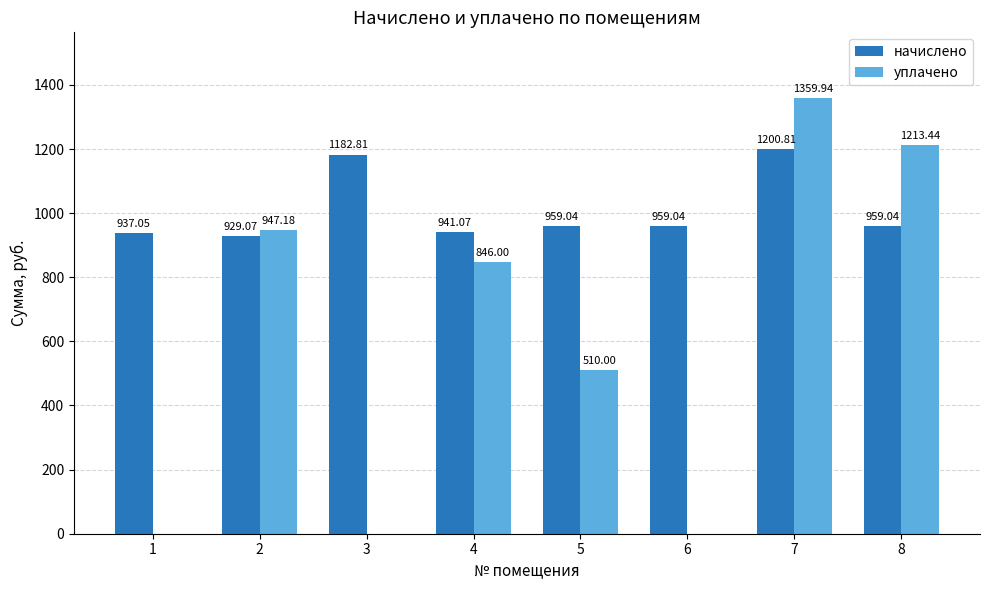

Does the chart contain stacked bars?

No